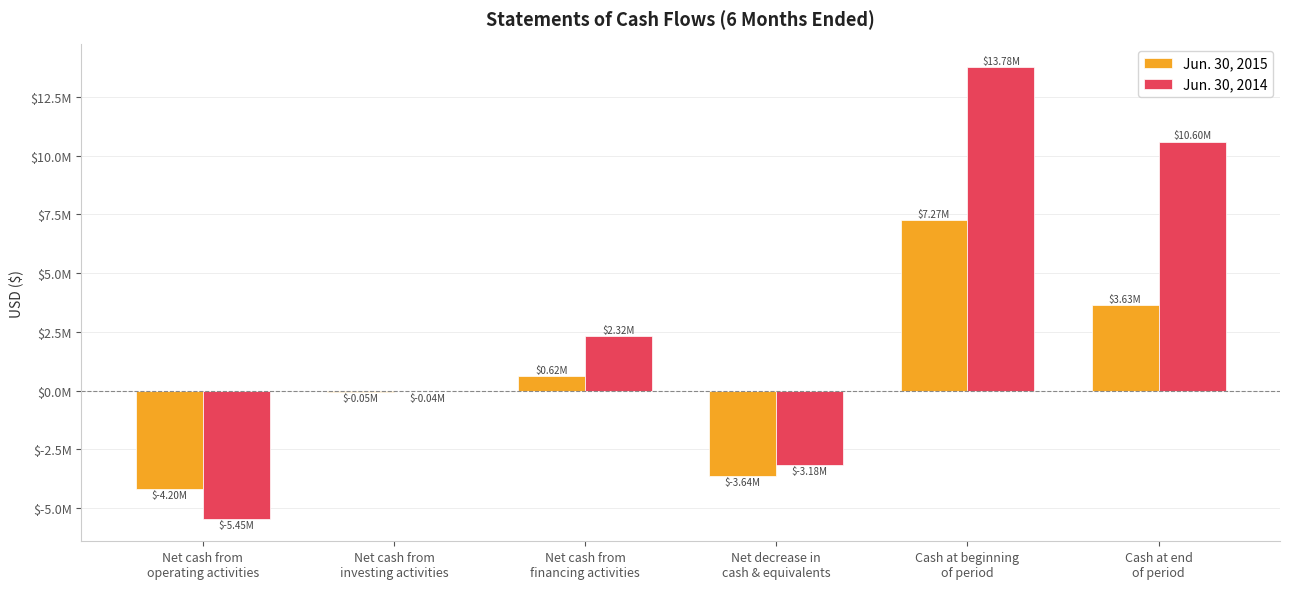

Which series has the largest total across all categories?

Jun. 30, 2014